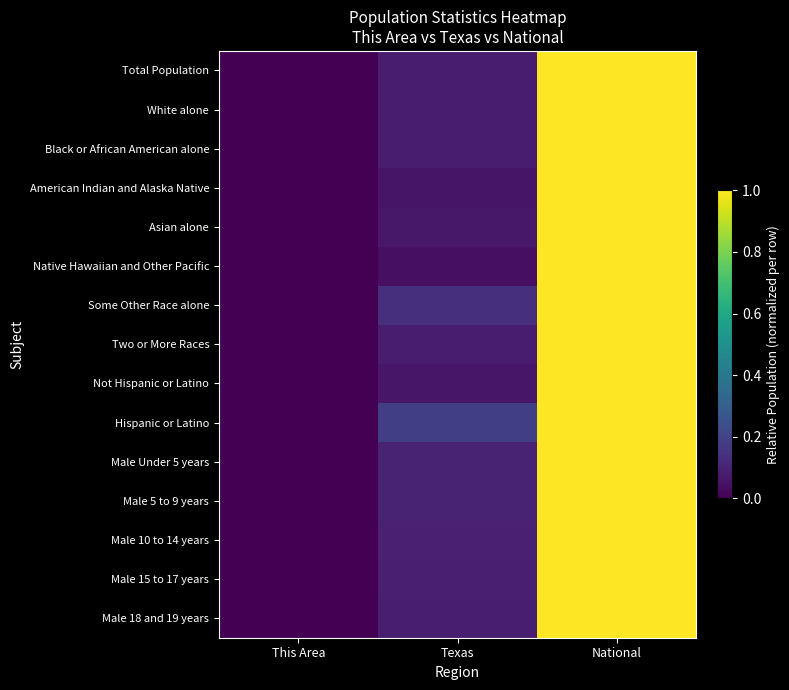

Rank the series by their maximum value, from highest to lowest.

Total Population, White alone, Black or African American alone, American Indian and Alaska Native, Asian alone, Some Other Race alone, Two or More Races, Not Hispanic or Latino, Hispanic or Latino, Male Under 5 years, Male 5 to 9 years, Male 10 to 14 years, Male 15 to 17 years, Male 18 and 19 years, Native Hawaiian and Other Pacific